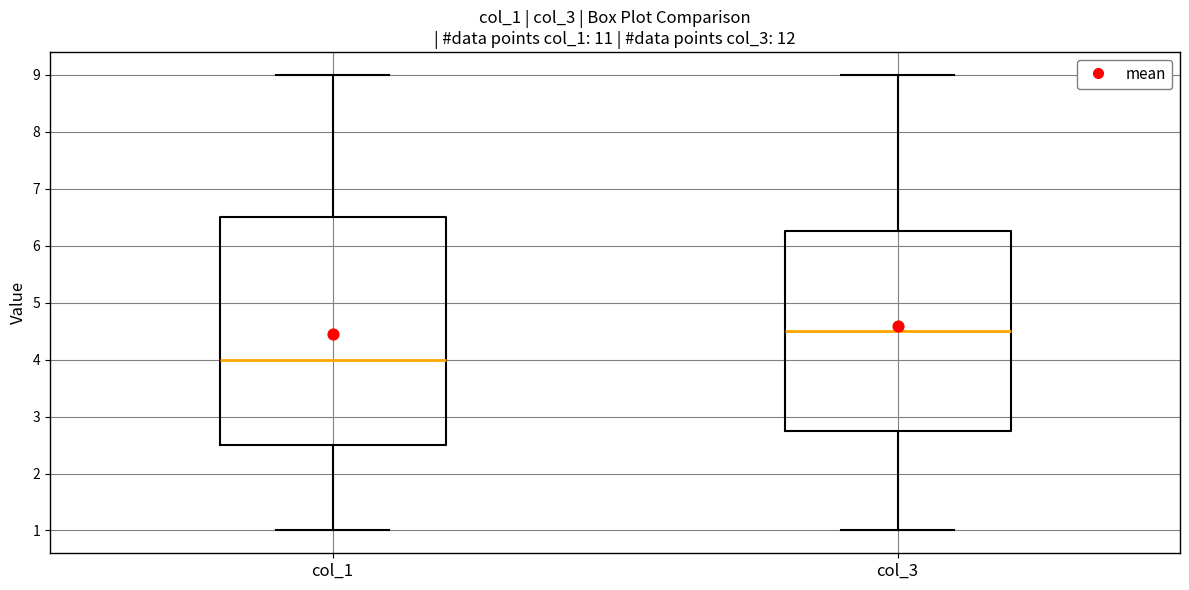

Reading left to right, transcribe this box plot: for each box, give where its median line is, the range the box spans, and where its two whiskers end, as read against the y-axis. The values are not printed on the chart, so give them approximately, as read against the axis.

col_1: median 4.0, box 2.5 to 6.5, whiskers 1.0 to 9.0
col_3: median 4.5, box 2.8 to 6.3, whiskers 1.0 to 9.0